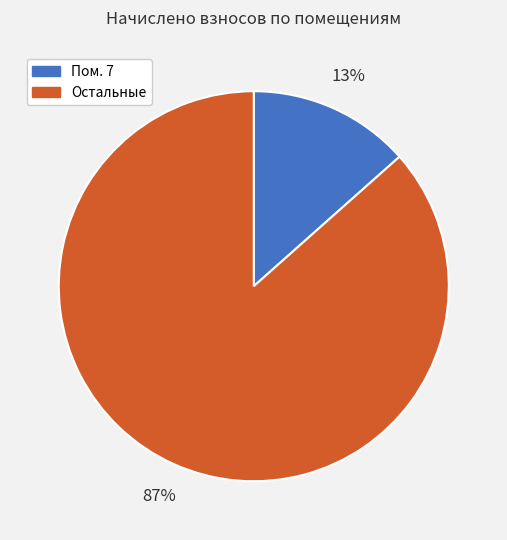

Count the number of slices in the pie.

2